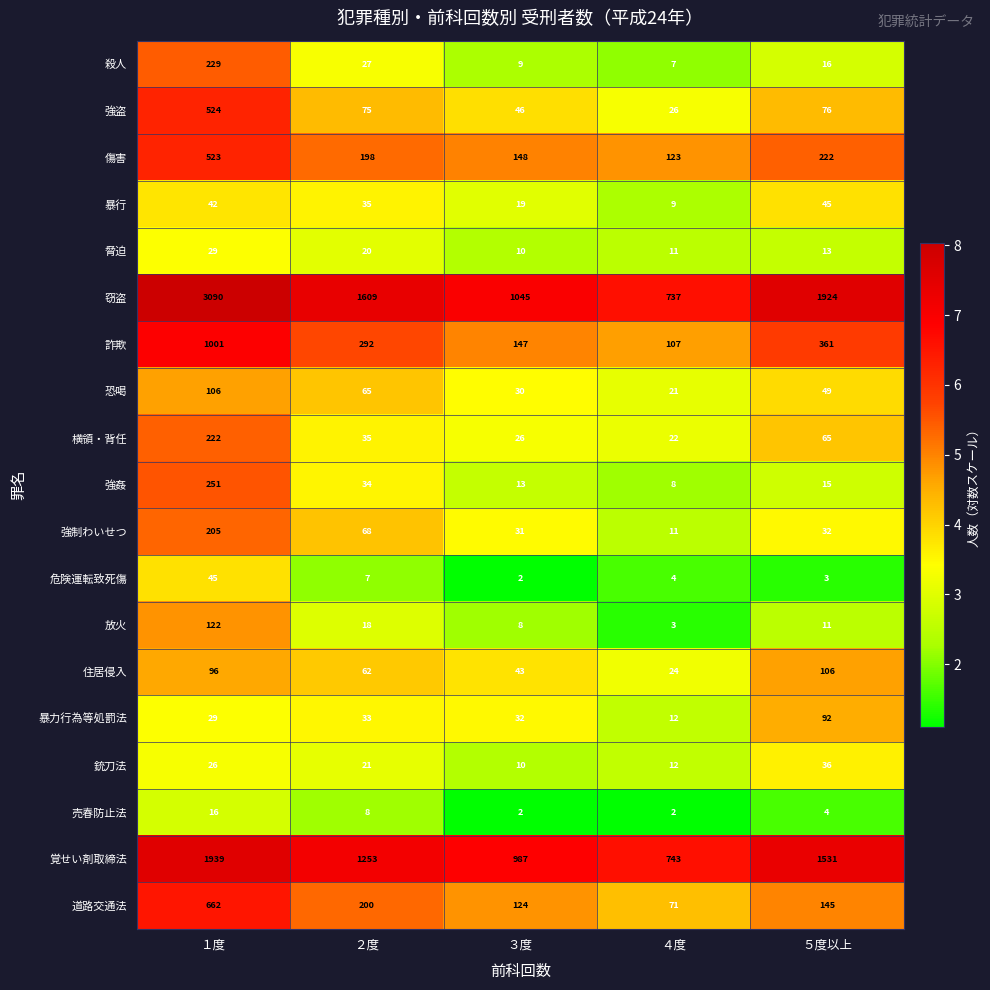

List the labels in order of 銃刀法 value, smallest first.

３度, ４度, ２度, １度, ５度以上